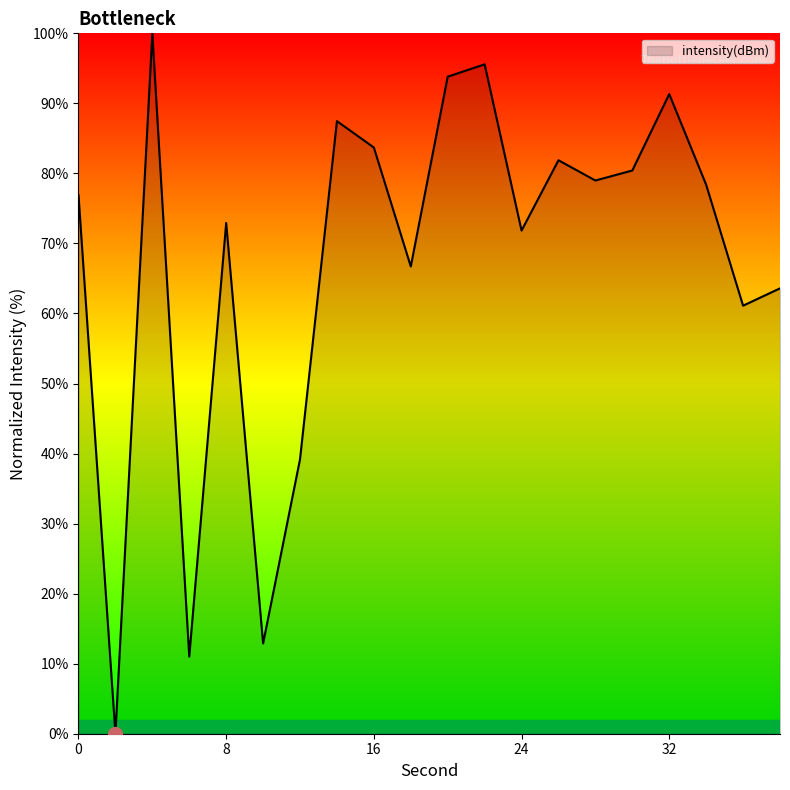

What is the maximum value shown in the chart?

100.0